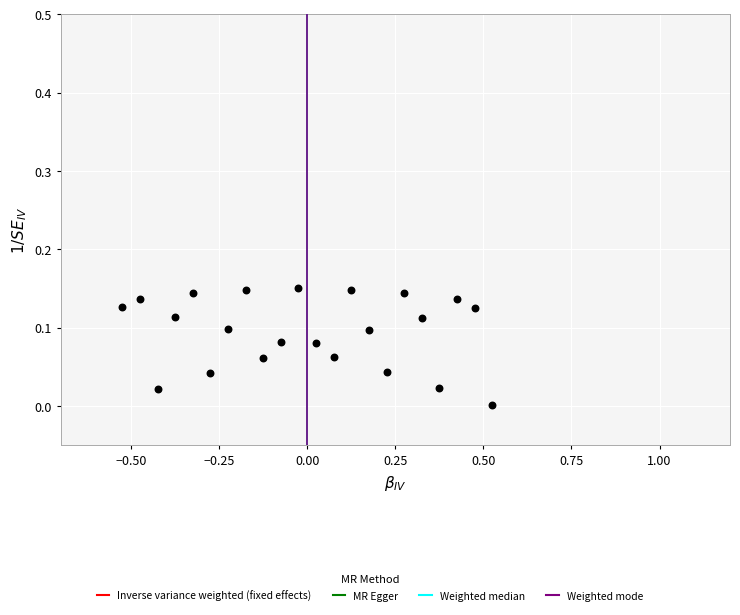

What is the range of X values (max minus min)?

1.1